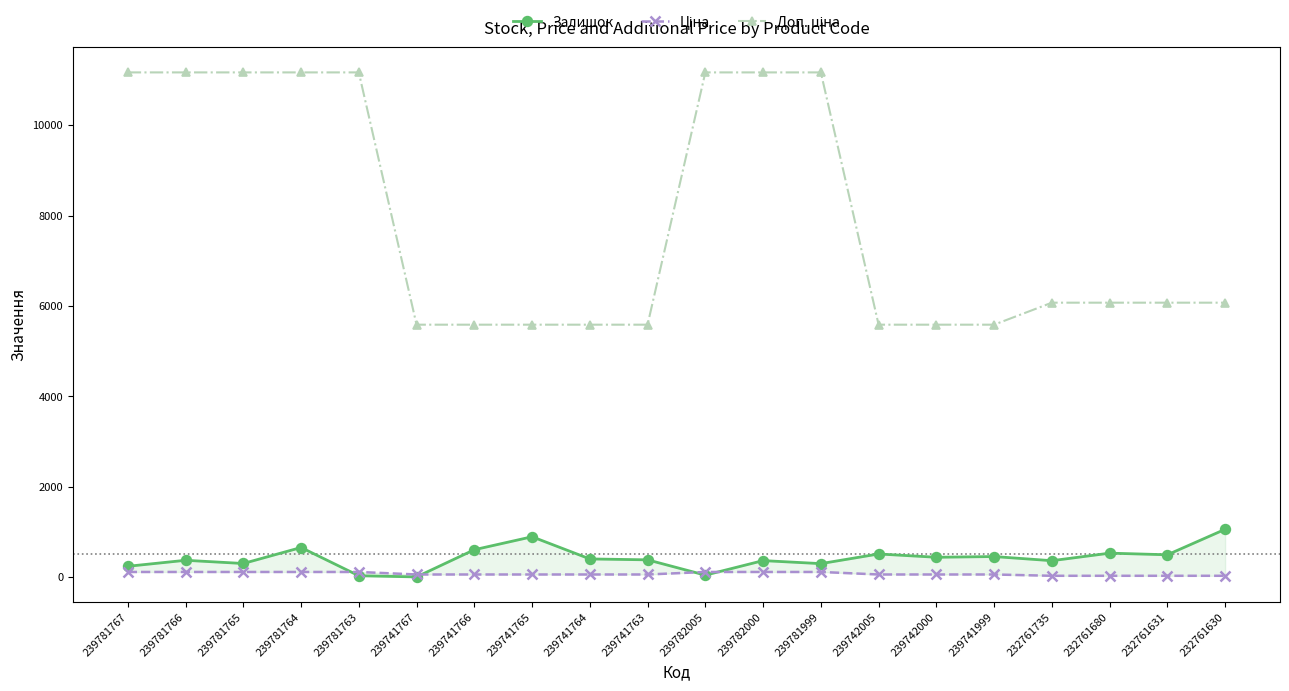

How many lines are shown in the chart?

3